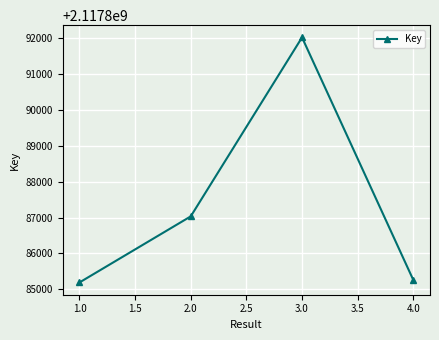

What is the average value?

2117887377